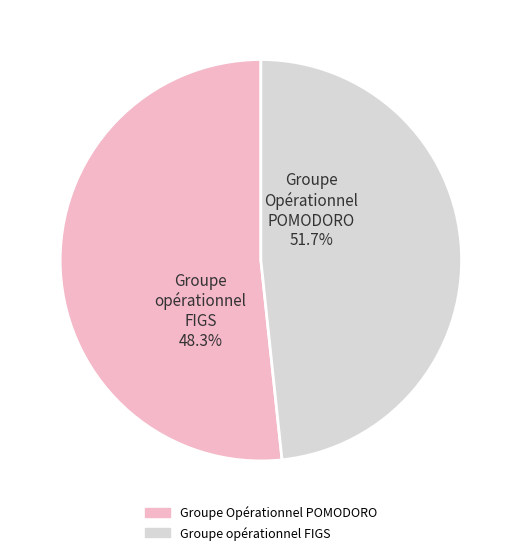

The Groupe Opérationnel POMODORO slice represents 52% of the pie. True or false?

True